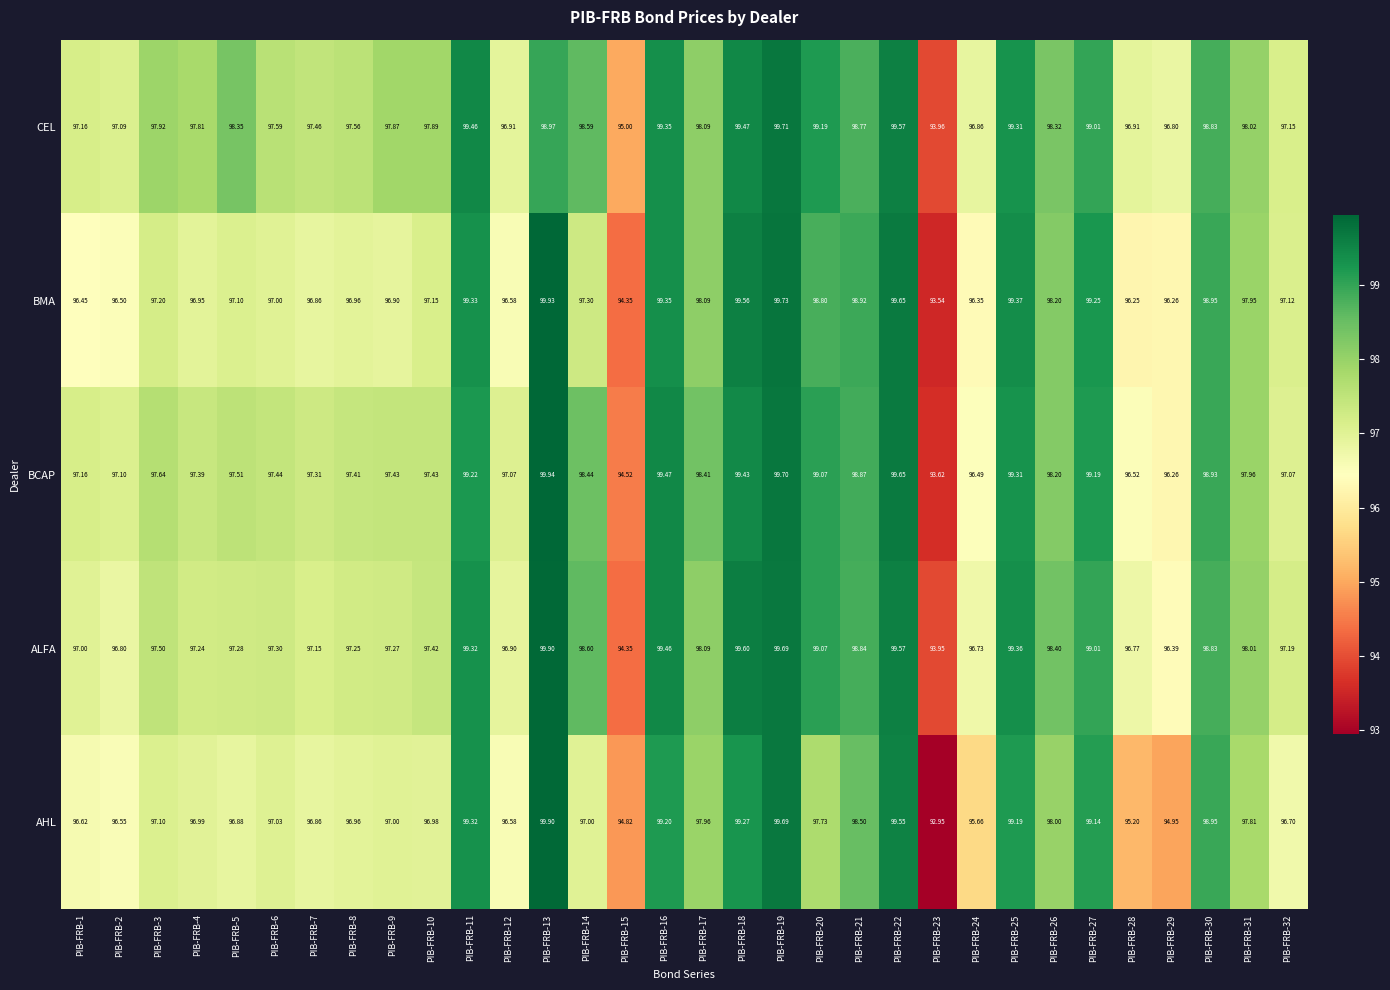

Which series changed the most between PIB-FRB-2 and PIB-FRB-31?

BMA